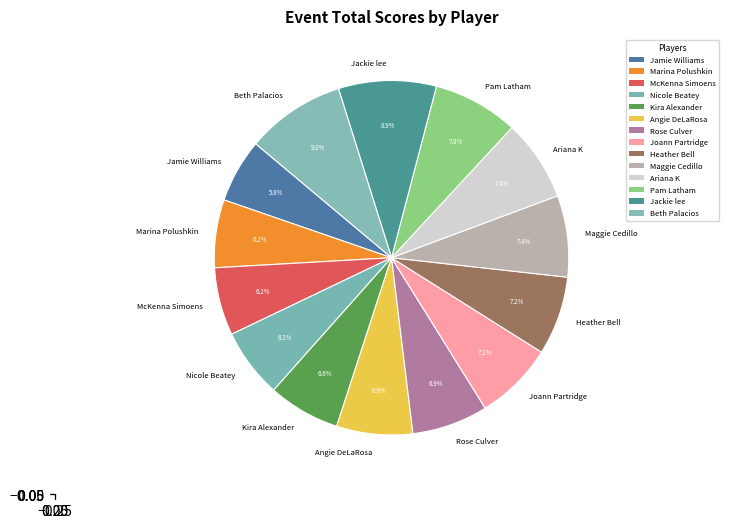

To the nearest percent, what percentage of the pie is Maggie Cedillo?

7%